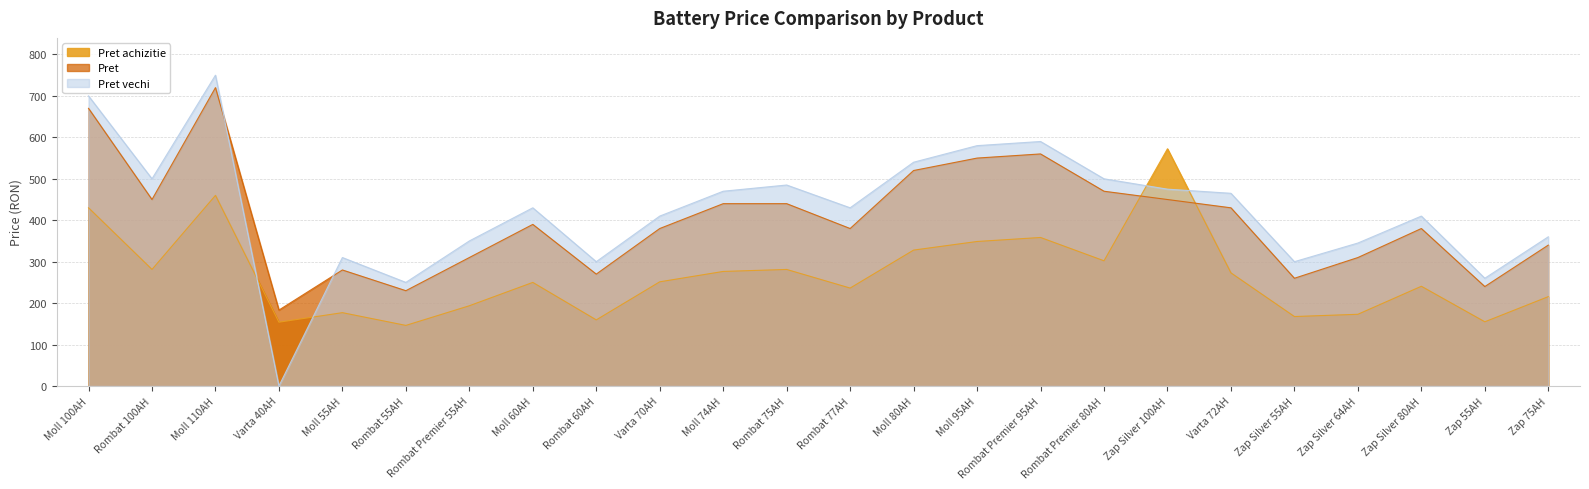

Reading left to right, what are all the values shown in this chart?

Pret achizitie: 430.0	281.3	460.0	154.0	177.0	146.3	193.7	250.0	159.6	251.4	276.5	281.3	236.3	328.0	348.7	358.4	302.1	572.5	273.0	167.6	173.1	240.7	155.0	215.7
Pret: 670.0	450.0	720.0	183.3	280.0	230.0	310.0	390.0	270.0	380.0	440.0	440.0	380.0	520.0	550.0	560.0	470.0	450.0	430.0	260.0	310.0	380.0	240.0	340.0
Pret vechi: 700.0	500.0	750.0	0.0	310.0	250.0	350.0	430.0	300.0	410.0	470.0	485.0	430.0	540.0	580.0	590.0	500.0	475.0	465.0	300.0	345.0	410.0	260.0	360.0